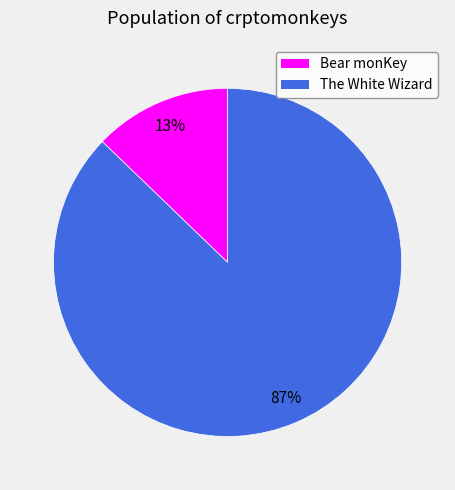

Does any single category account for the majority?

Yes